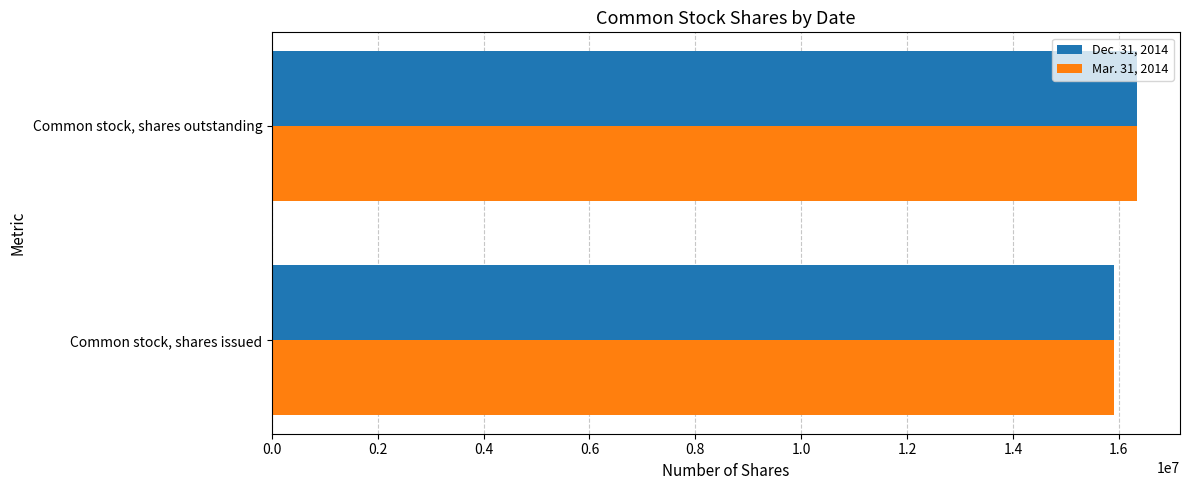

Rank the categories by Dec. 31, 2014 value from highest to lowest.

Common stock, shares outstanding, Common stock, shares issued